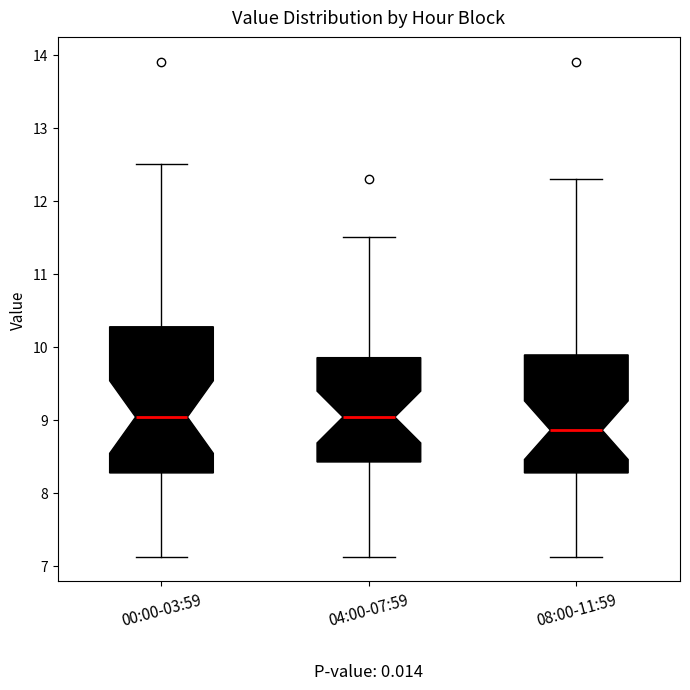

Which box has the lowest median line?

08:00-11:59